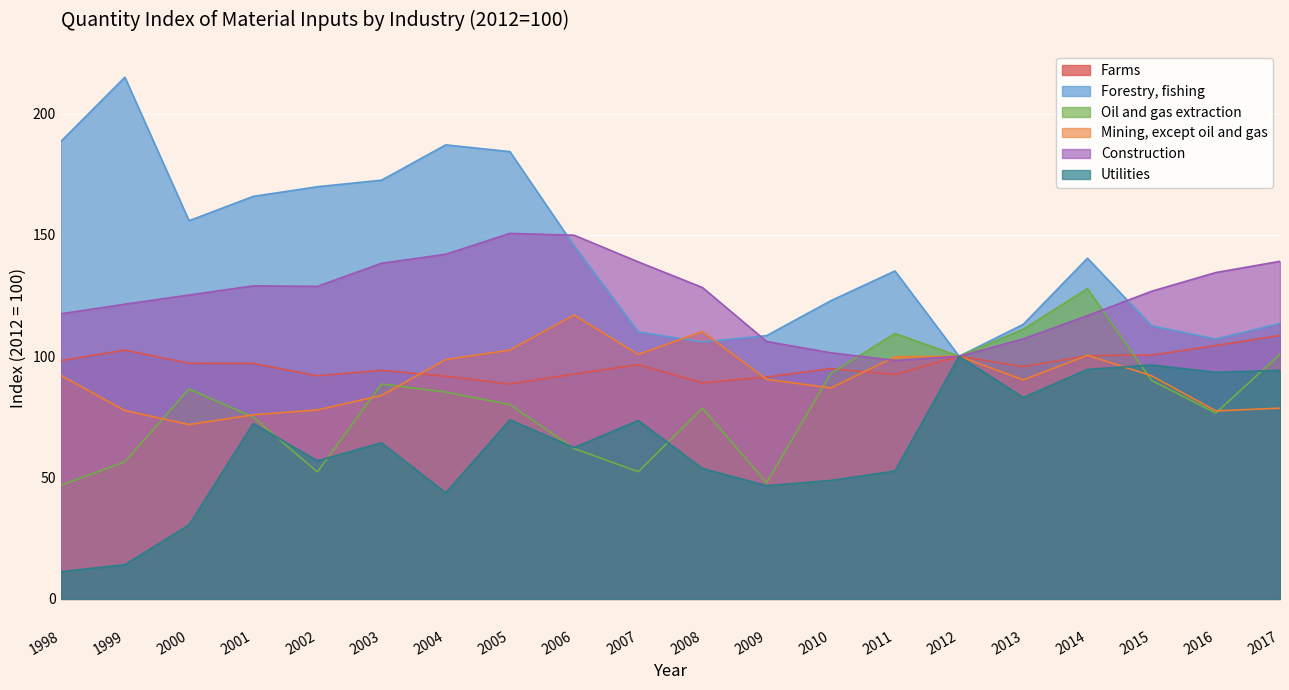

The Forestry, fishing series shows 172.6 at 2003. True or false?

True